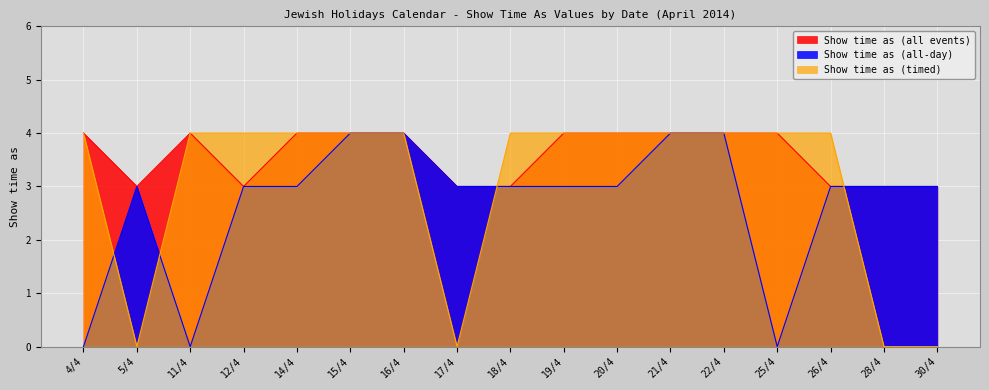

How many lines are shown in the chart?

3